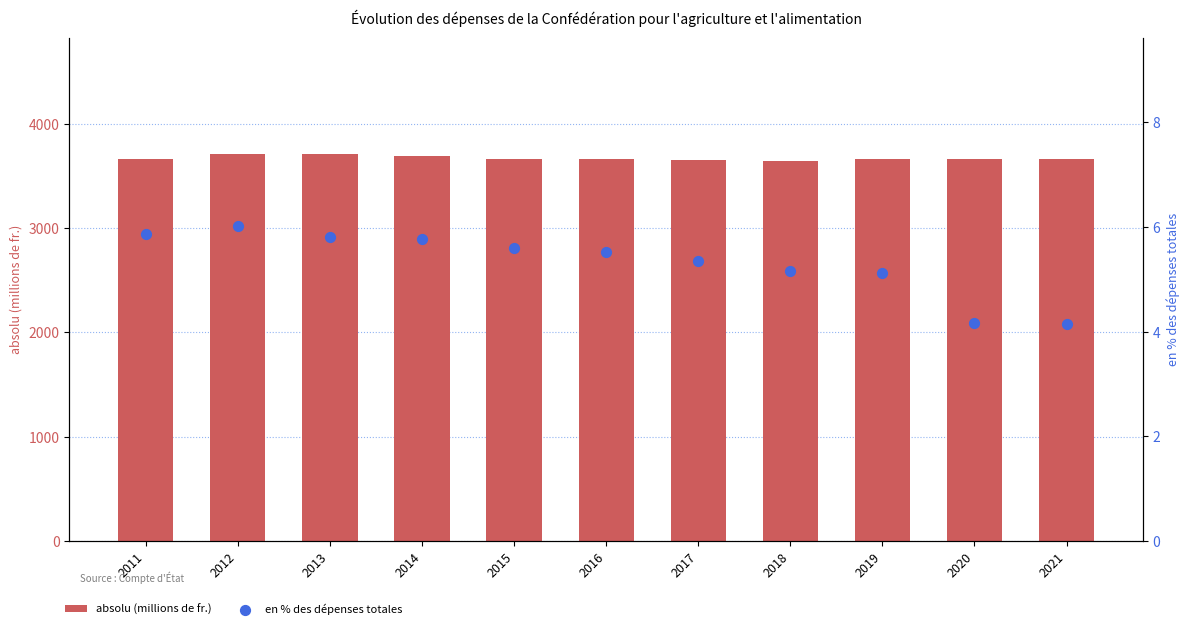

Is the value of absolu (millions de fr.) at 2012 greater than the value of en % des dépenses totales at 2019?

Yes